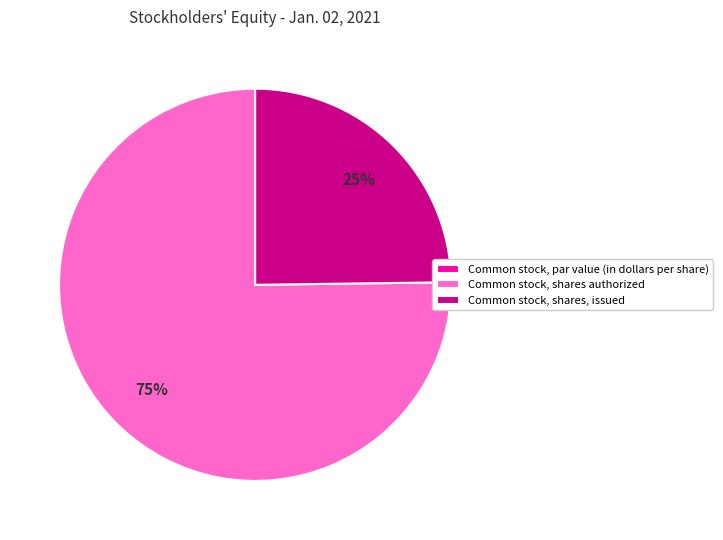

Which slice represents more than half of the pie?

Common stock, shares authorized